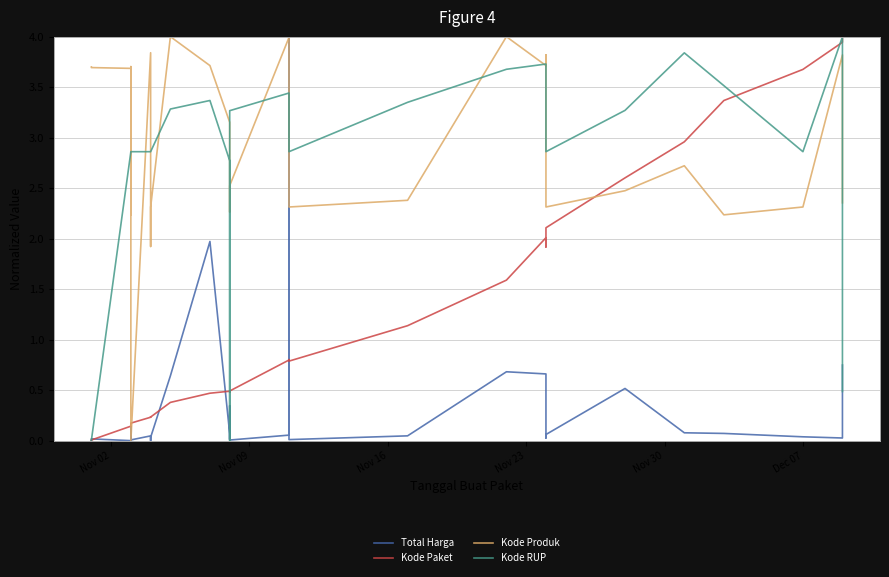

How many values in the Kode Produk series are below 2?

2